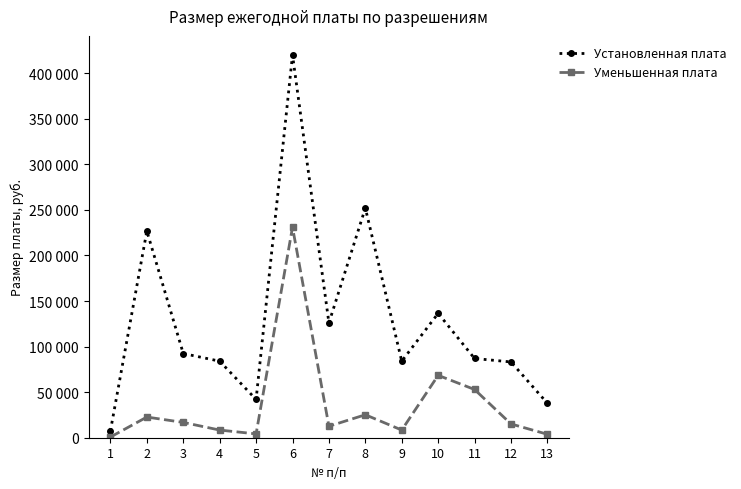

What is the minimum value for Уменьшенная плата?

756